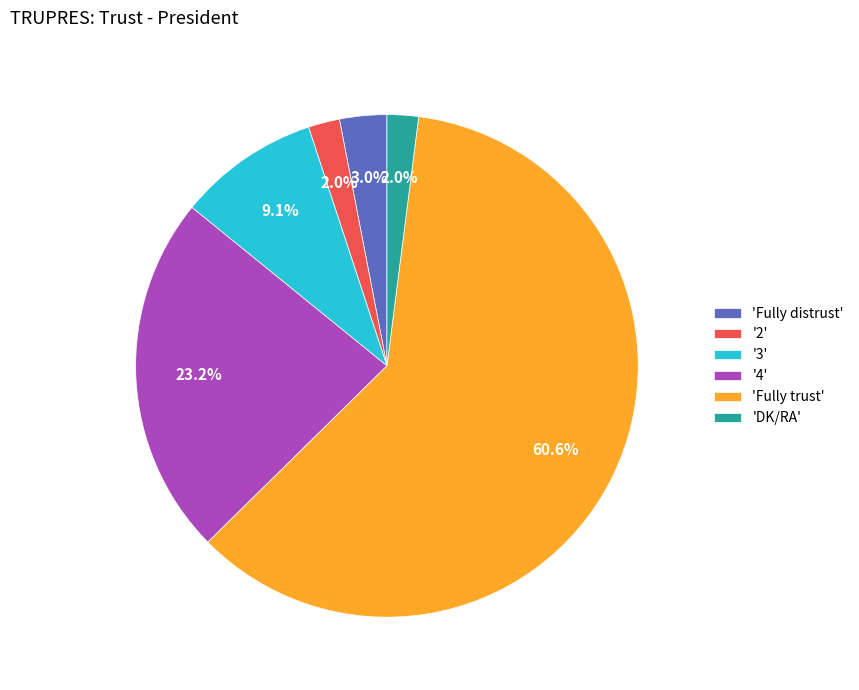

Which slice represents more than half of the pie?

'Fully trust'